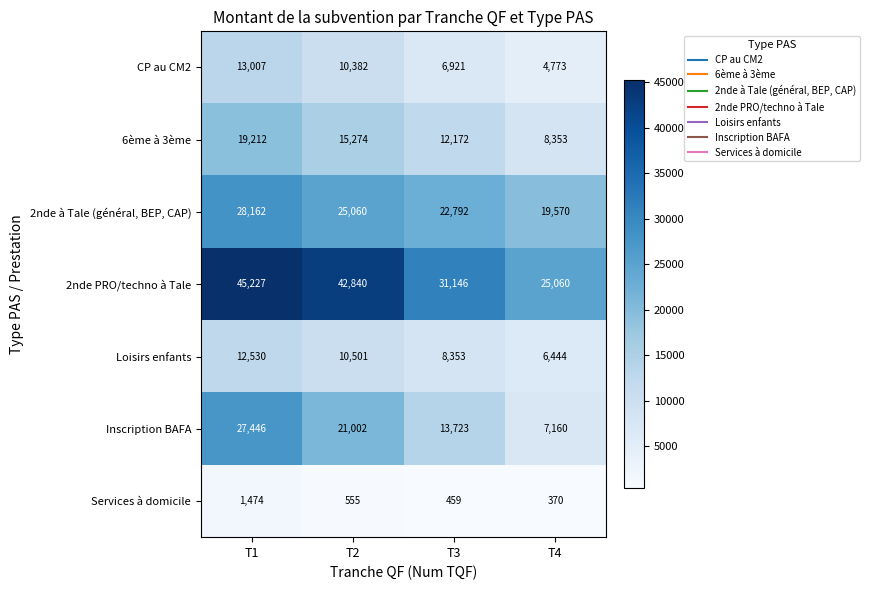

At T4, list the series in order from largest to smallest.

2nde PRO/techno à Tale, 2nde à Tale (général, BEP, CAP), 6ème à 3ème, Inscription BAFA, Loisirs enfants, CP au CM2, Services à domicile